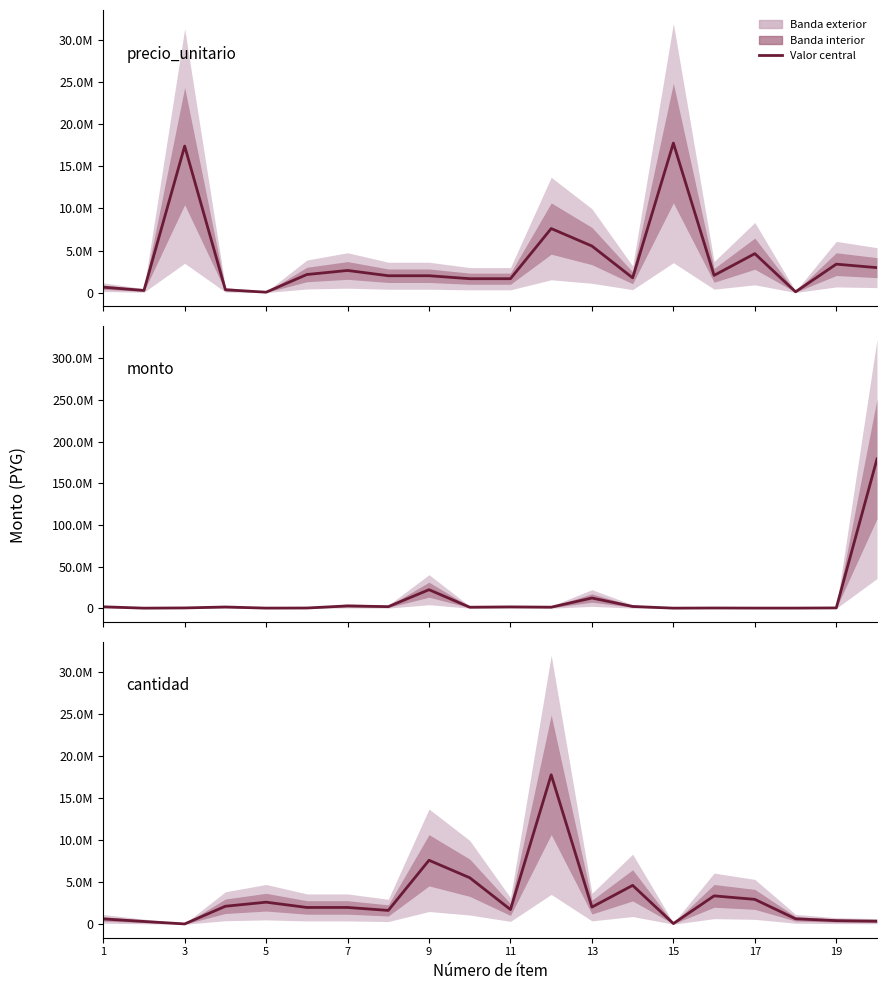

What is the difference between the maximum and minimum values in the precio_unitario series?

17705840